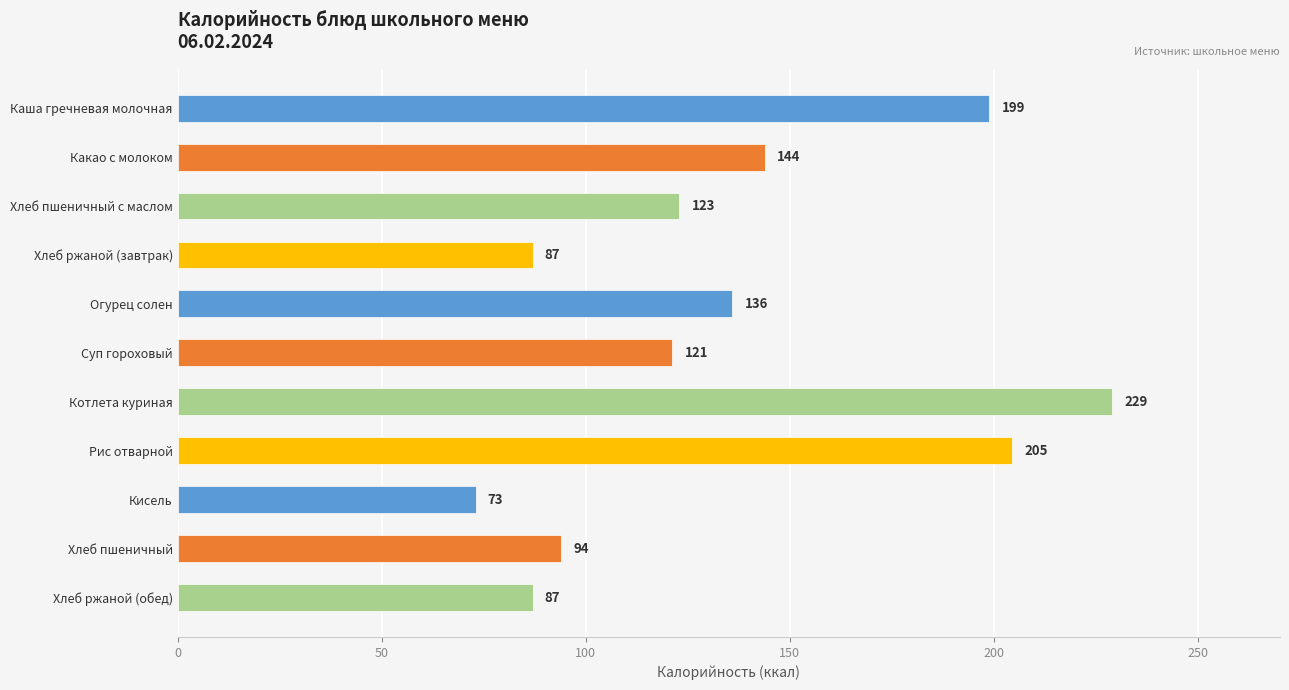

What is the label of the 8th bar from the top?

Рис отварной